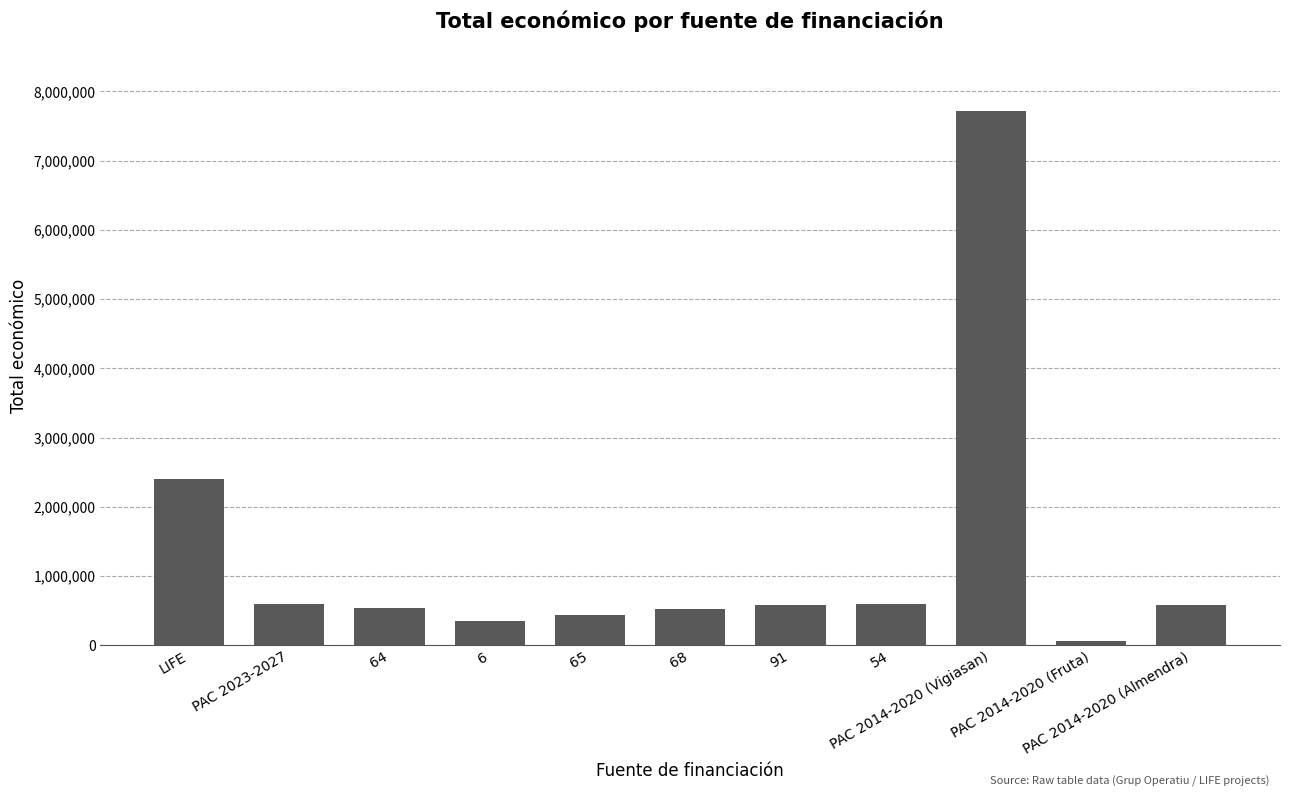

What is the average value?

1306383